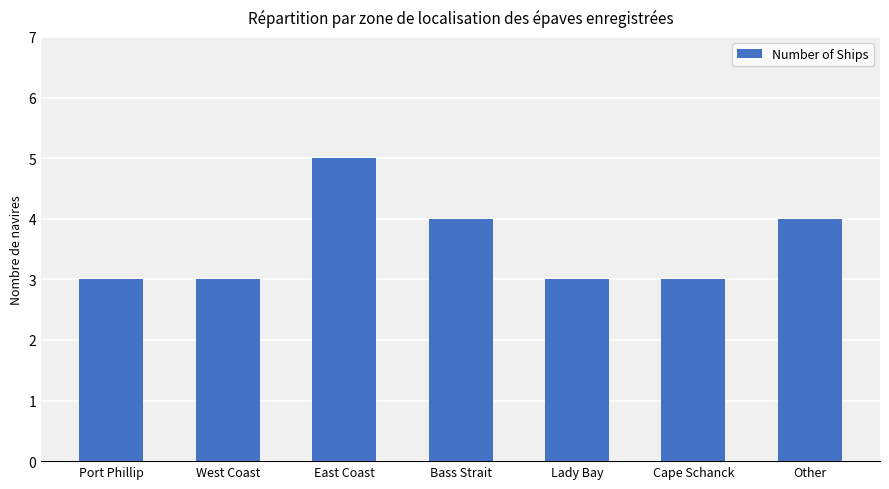

The value at East Coast is 5. True or false?

True